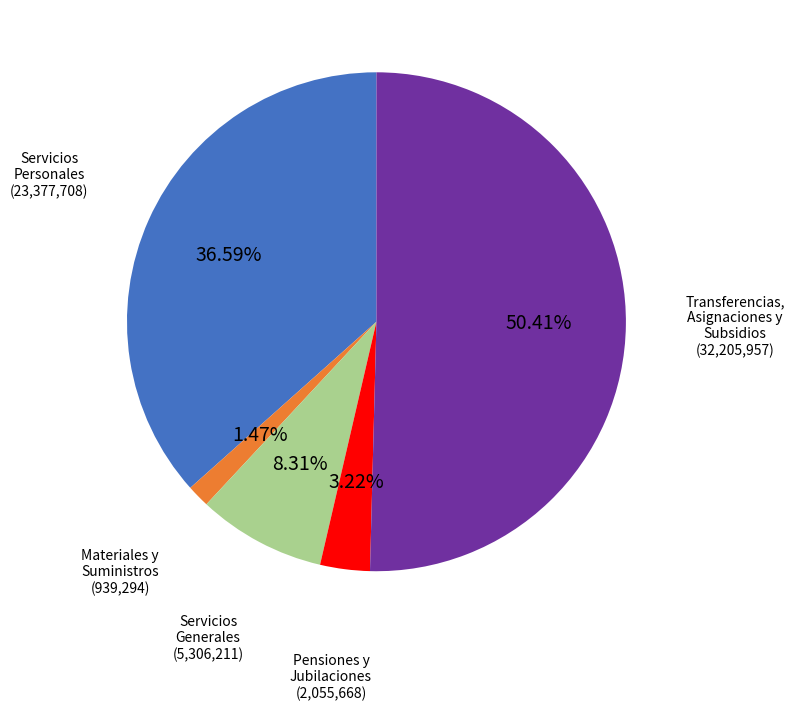

Between Pensiones y Jubilaciones and Servicios Generales, which is larger?

Servicios Generales